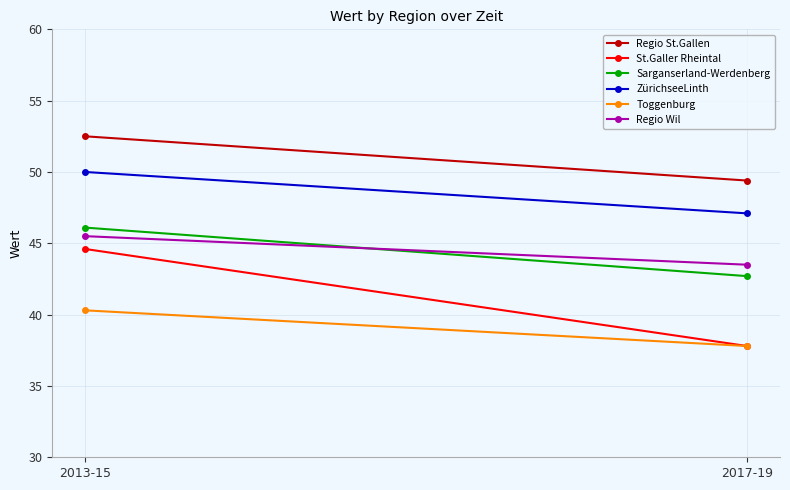

Which series has the largest range (max minus min)?

St.Galler Rheintal